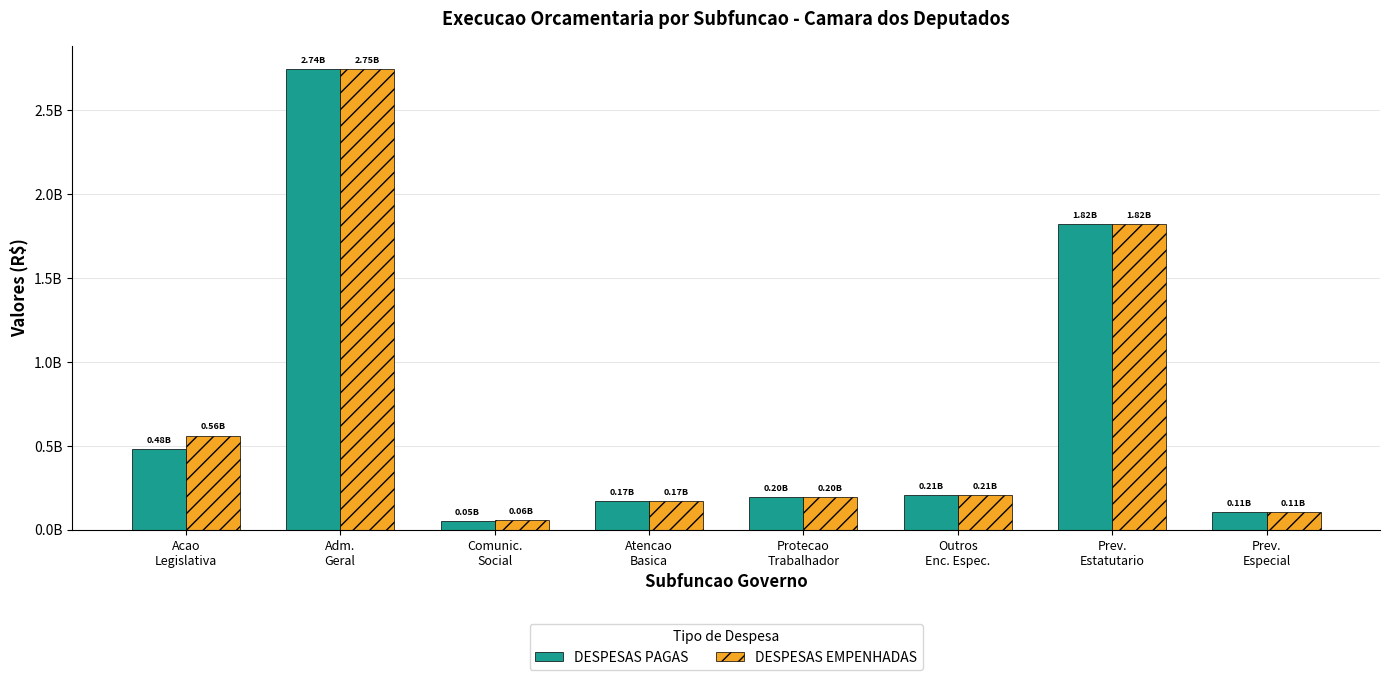

Which has a higher value, Comunic.
Social or Acao
Legislativa?

Acao
Legislativa